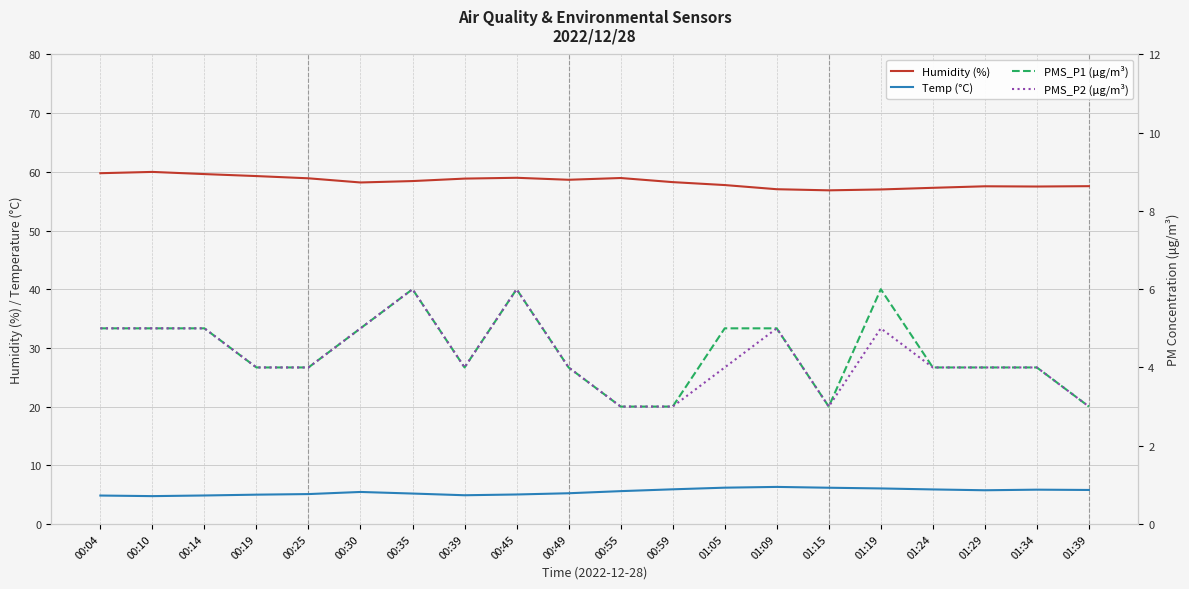

How many lines are shown in the chart?

4